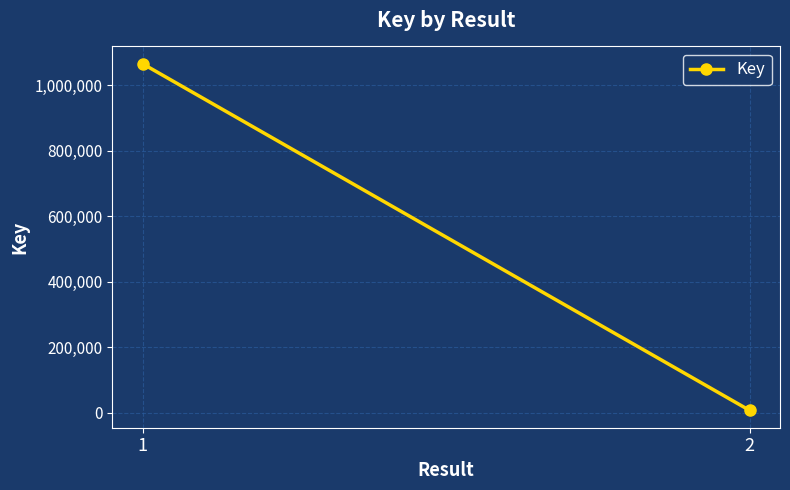

The value at 2 is 7487. True or false?

True